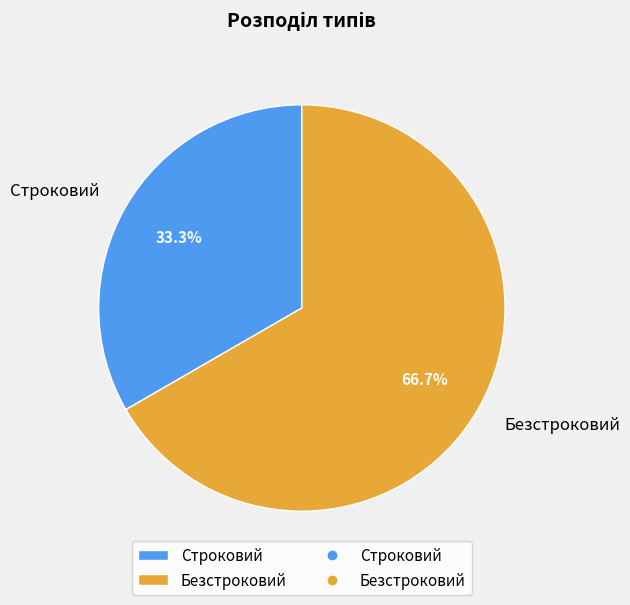

Which slice is the largest?

Безстроковий